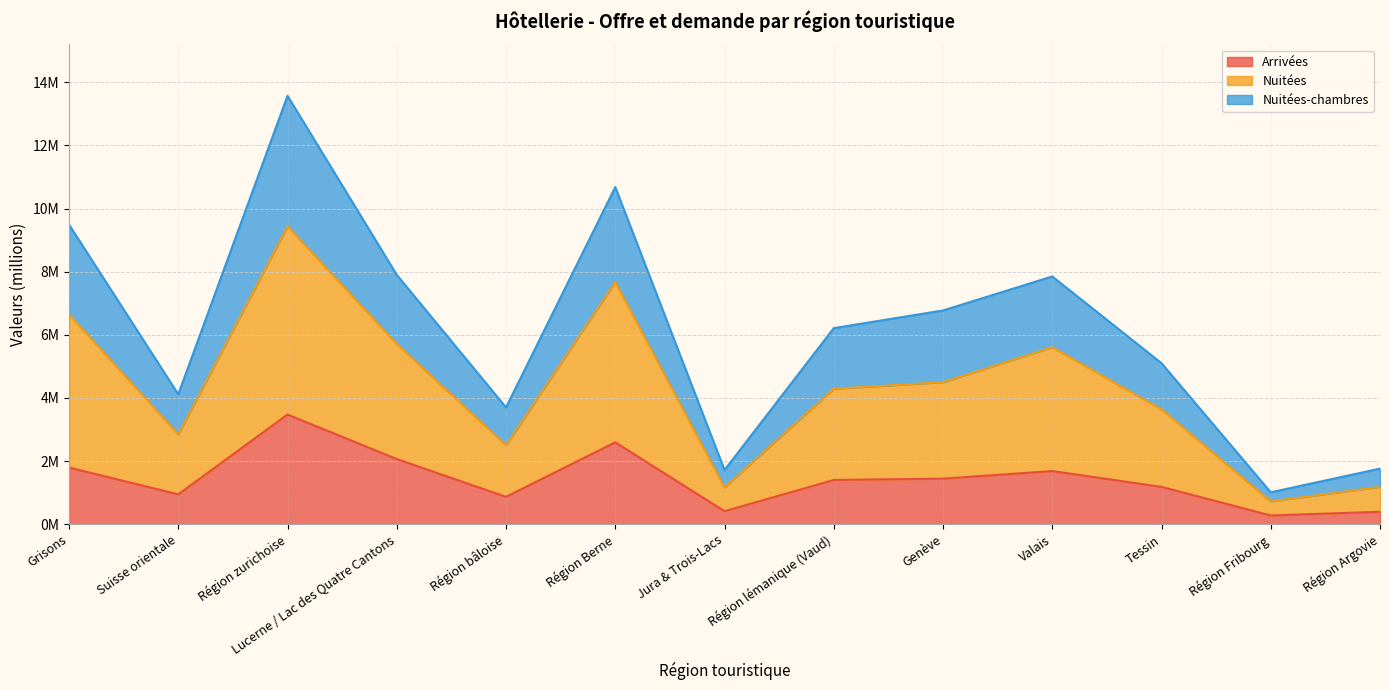

The value of Nuitées-chambres at Suisse orientale is 6.1. True or false?

False